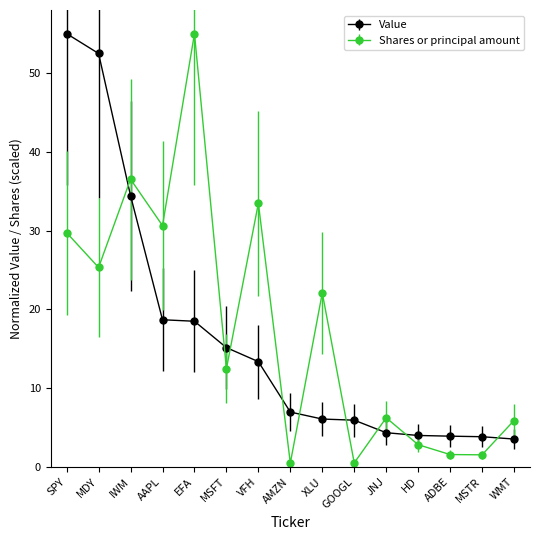

What position from the right is IWM?

13